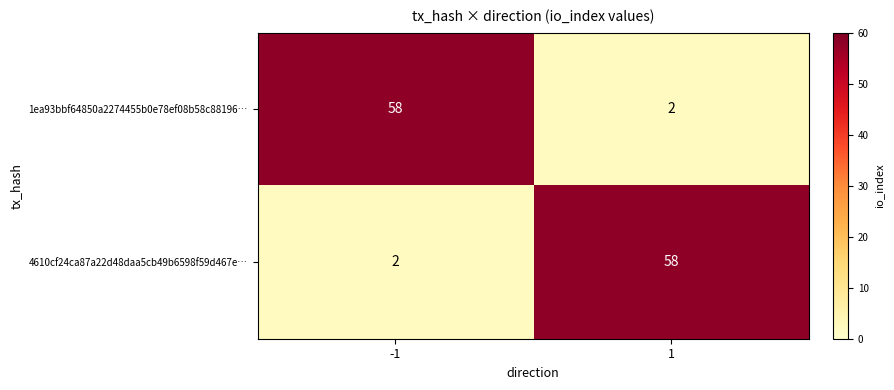

Reading left to right, transcribe all the data shown in this chart.

1ea93bbf64850a2274455b0e78ef08b58c88196…: 58	2
4610cf24ca87a22d48daa5cb49b6598f59d467e…: 2	58